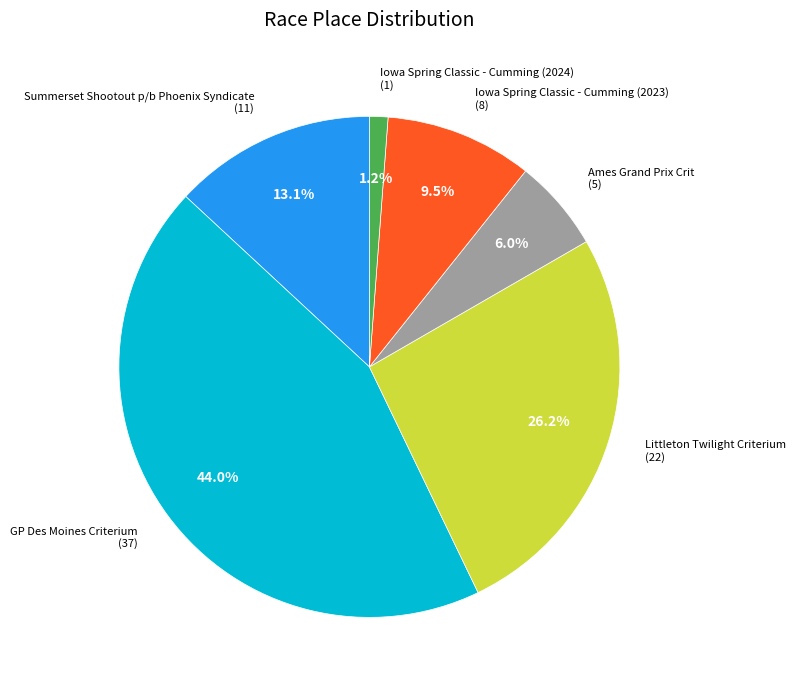

Is there any slice that represents more than half of the pie?

No